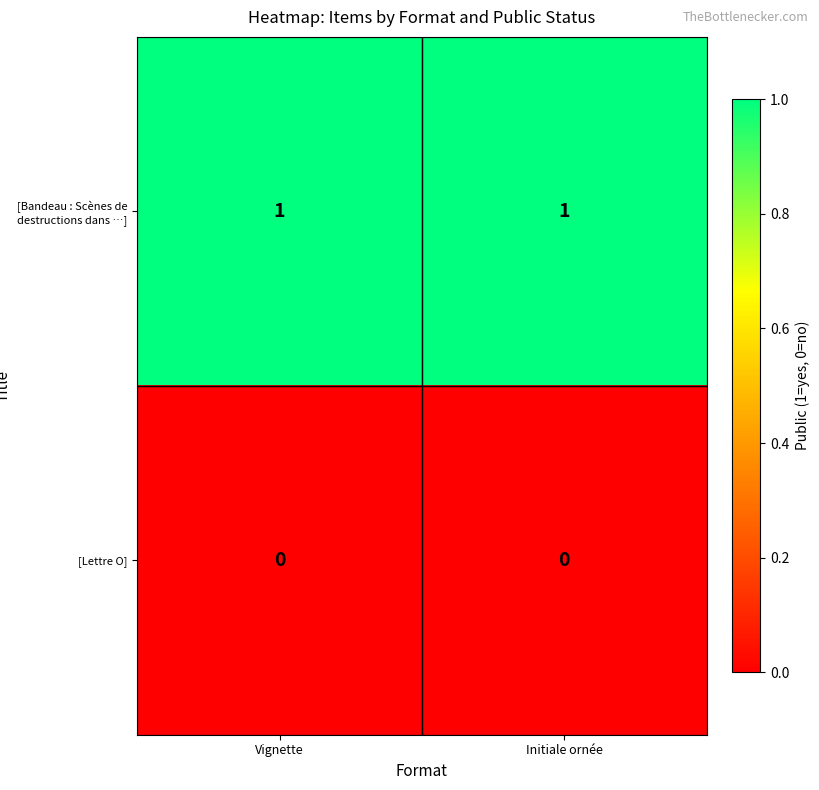

True or false: [Bandeau : Scènes de destructions dans …] has a value of 0 at Initiale ornée.

False